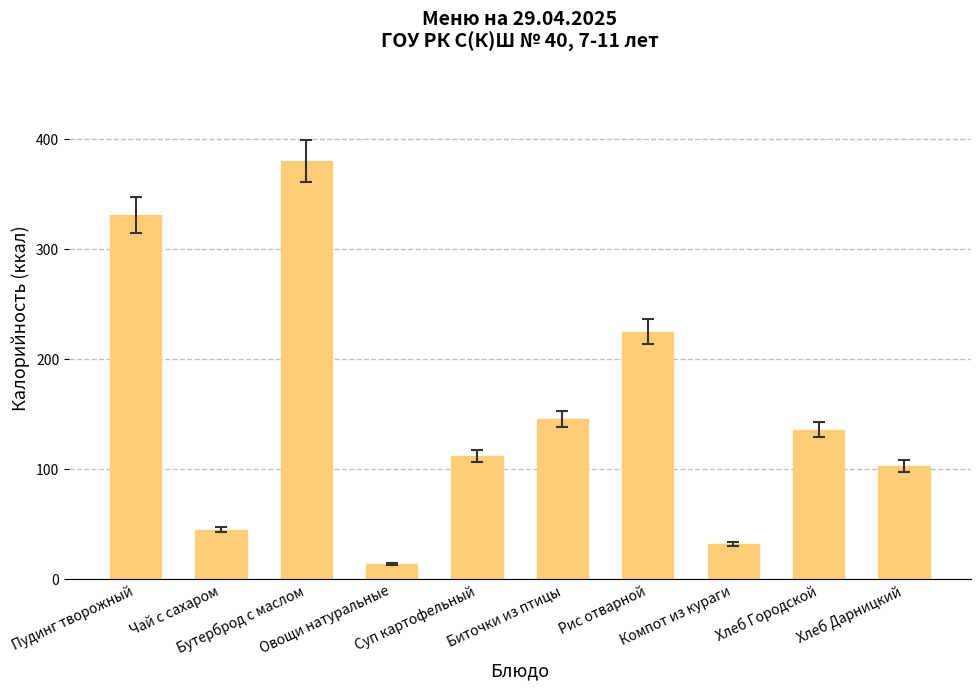

What is the label of the 4th bar from the left?

Овощи натуральные